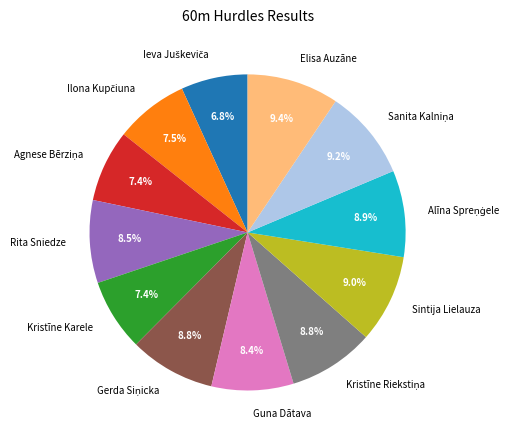

Which has a higher value, Rita Sniedze or Sintija Lielauza?

Sintija Lielauza